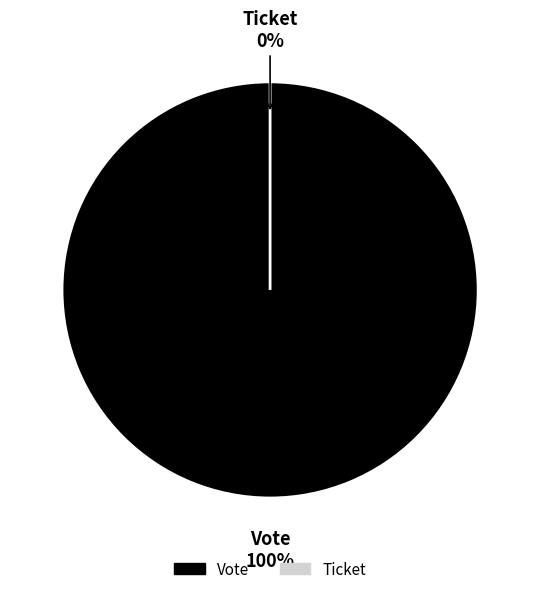

How many segments does this pie chart have?

2